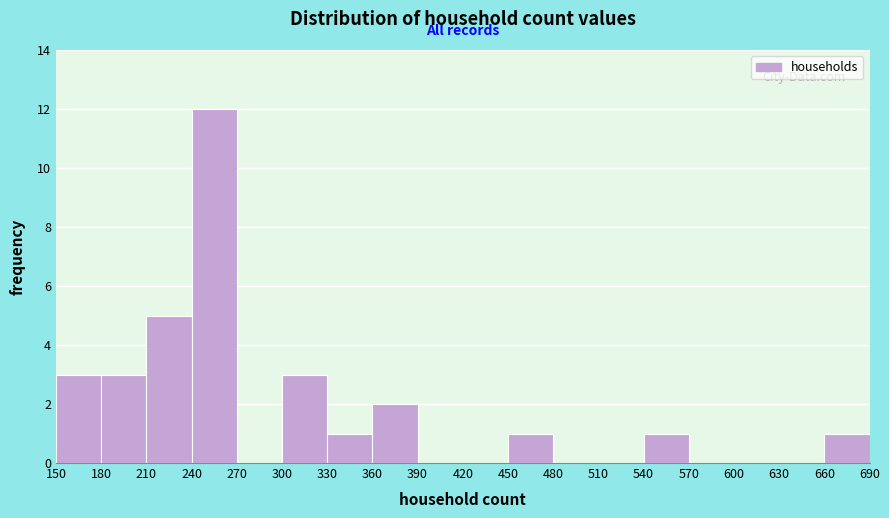

Which range on the x-axis has the tallest bar?

240 to 270